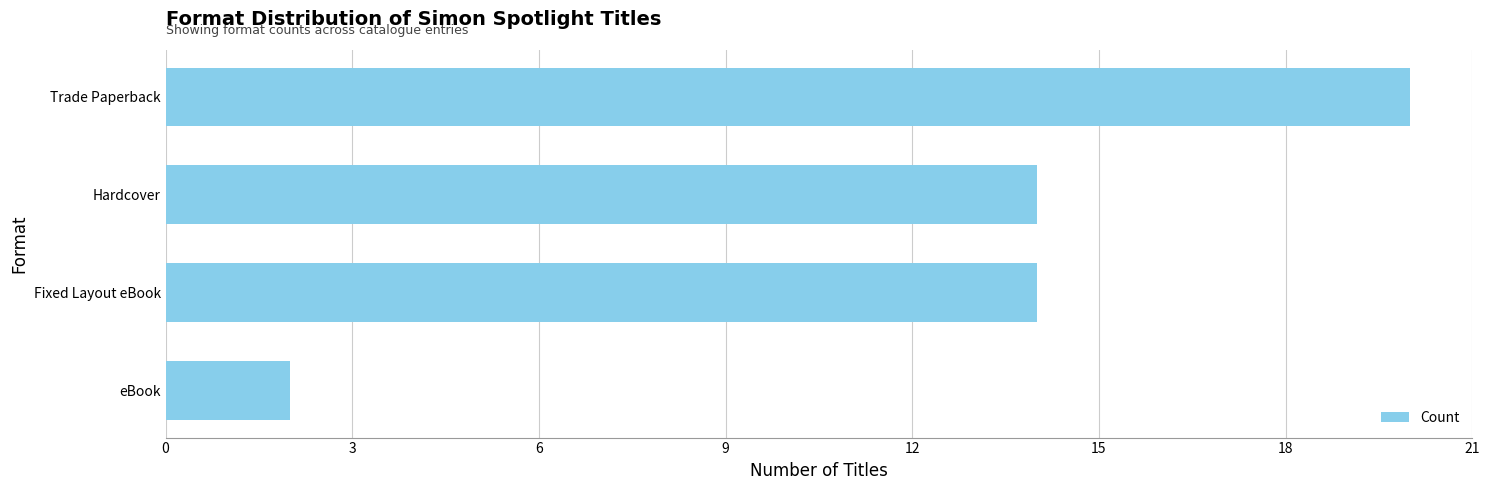

What is the sum of the values at Trade Paperback and Hardcover?

34